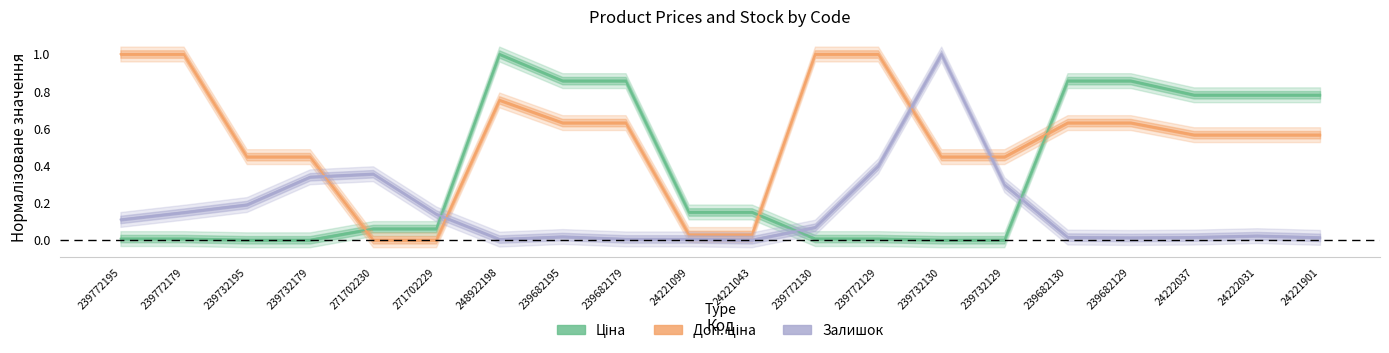

At which label is Ціна closest to 0?

239732195